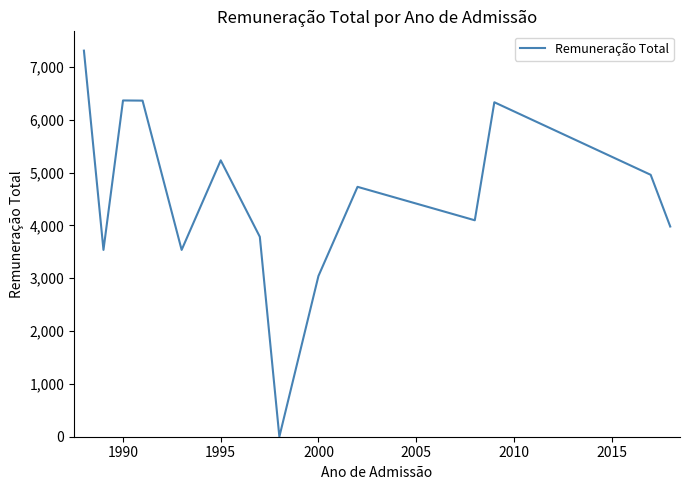

What is the maximum value shown in the chart?

7309.0